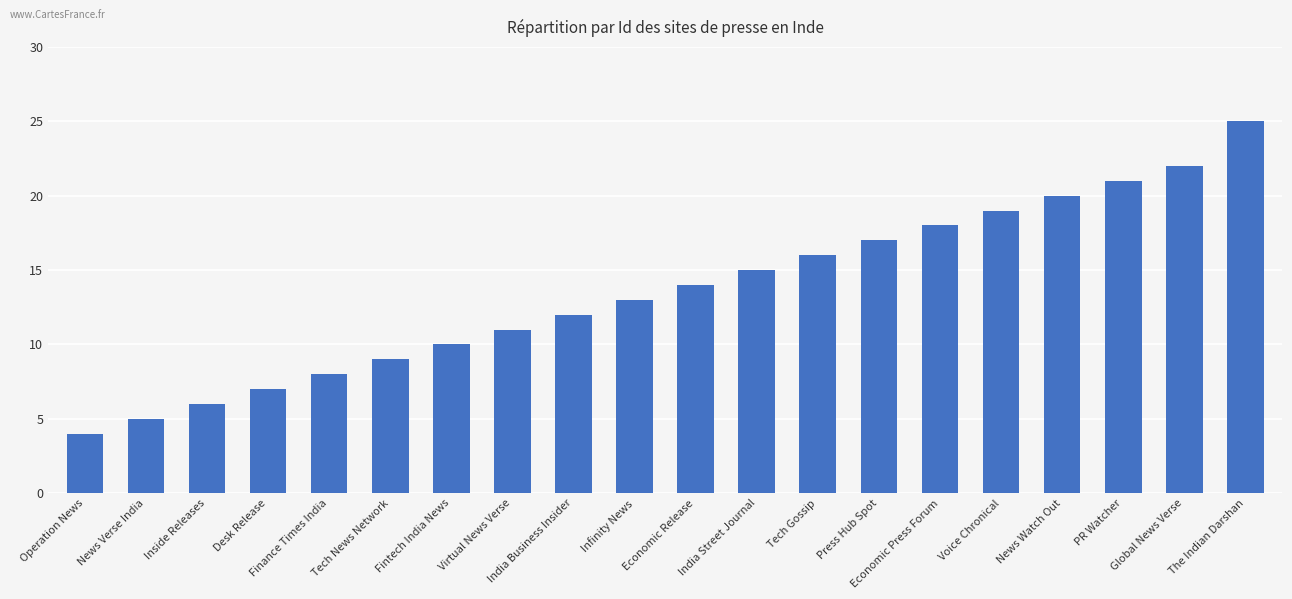

What is the maximum value shown in the chart?

25